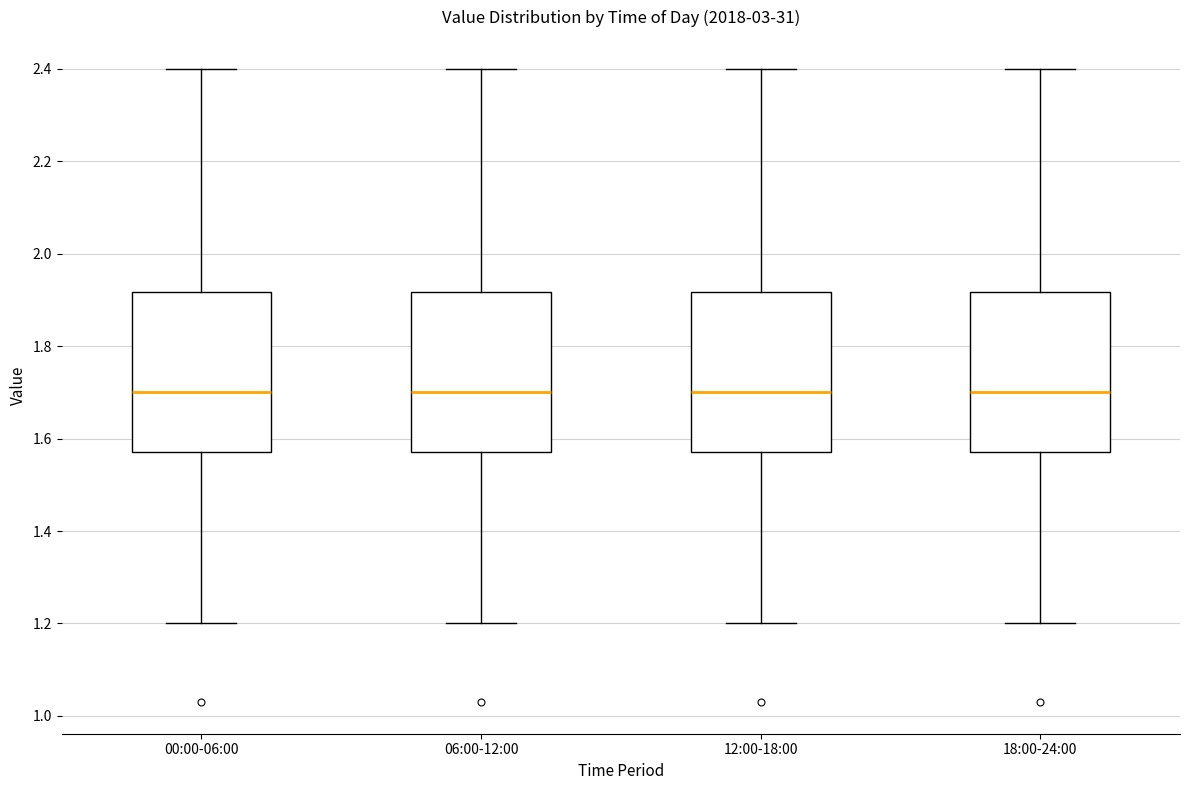

Reading left to right, read every box against the y-axis: the position of its median line, the range the box covers, and the ends of its whiskers. The values are not printed on the chart, so give them approximately, as read against the axis.

00:00-06:00: median 1.70, box 1.58 to 1.92, whiskers 1.20 to 2.40
06:00-12:00: median 1.70, box 1.58 to 1.92, whiskers 1.20 to 2.40
12:00-18:00: median 1.70, box 1.58 to 1.92, whiskers 1.20 to 2.40
18:00-24:00: median 1.70, box 1.58 to 1.92, whiskers 1.20 to 2.40